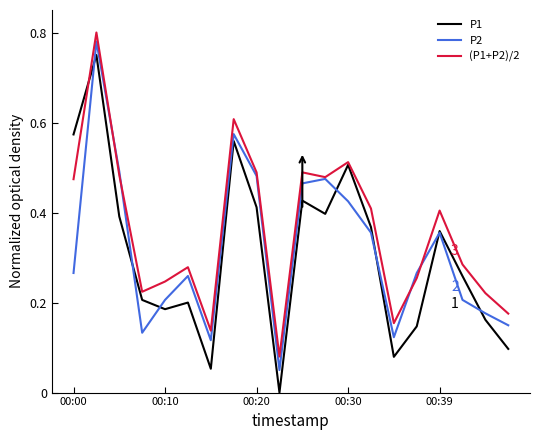

Which series has the widest spread of values?

P1